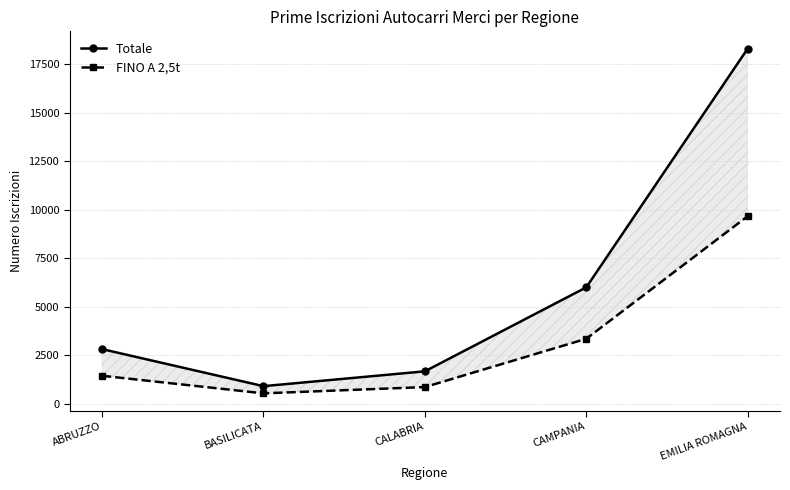

Reading right to left, transcribe all the data shown in this chart.

Totale: 18308	5993	1661	896	2807
FINO A 2,5t: 9665	3341	849	525	1433